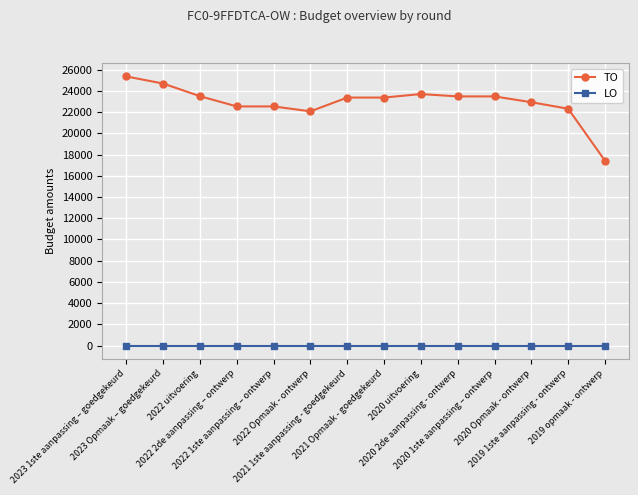

The TO series shows 22090 at 2022 Opmaak - ontwerp. True or false?

True